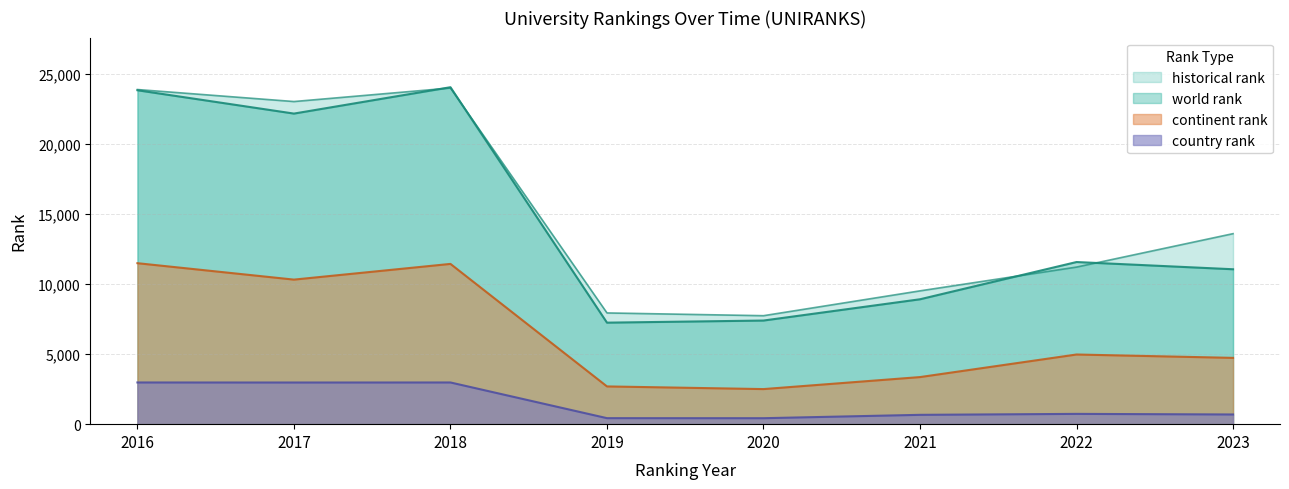

The value of historical rank at 2023 is 13596.5. True or false?

True